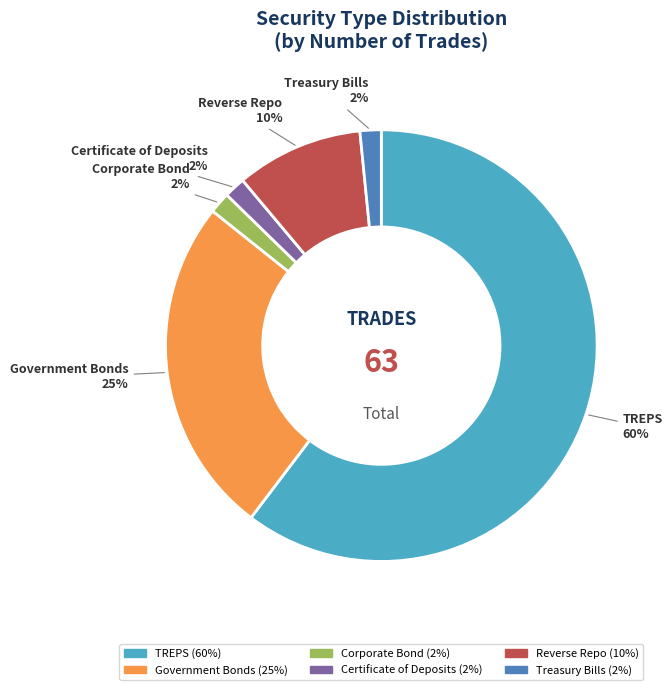

To the nearest percent, what is the combined percentage of Corporate Bond and Government Bonds?

27%